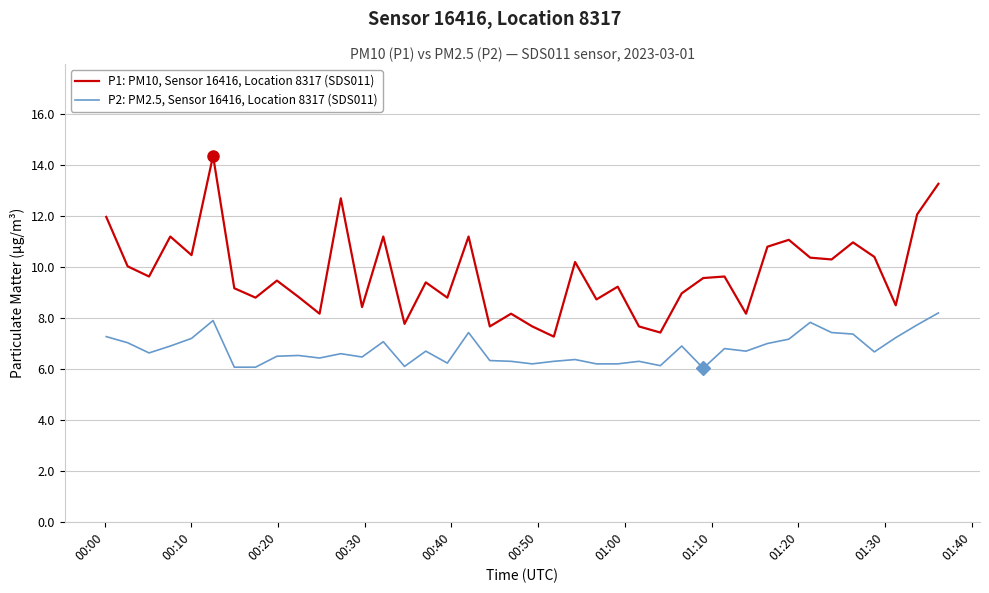

Does the chart display data point markers on the line(s)?

No